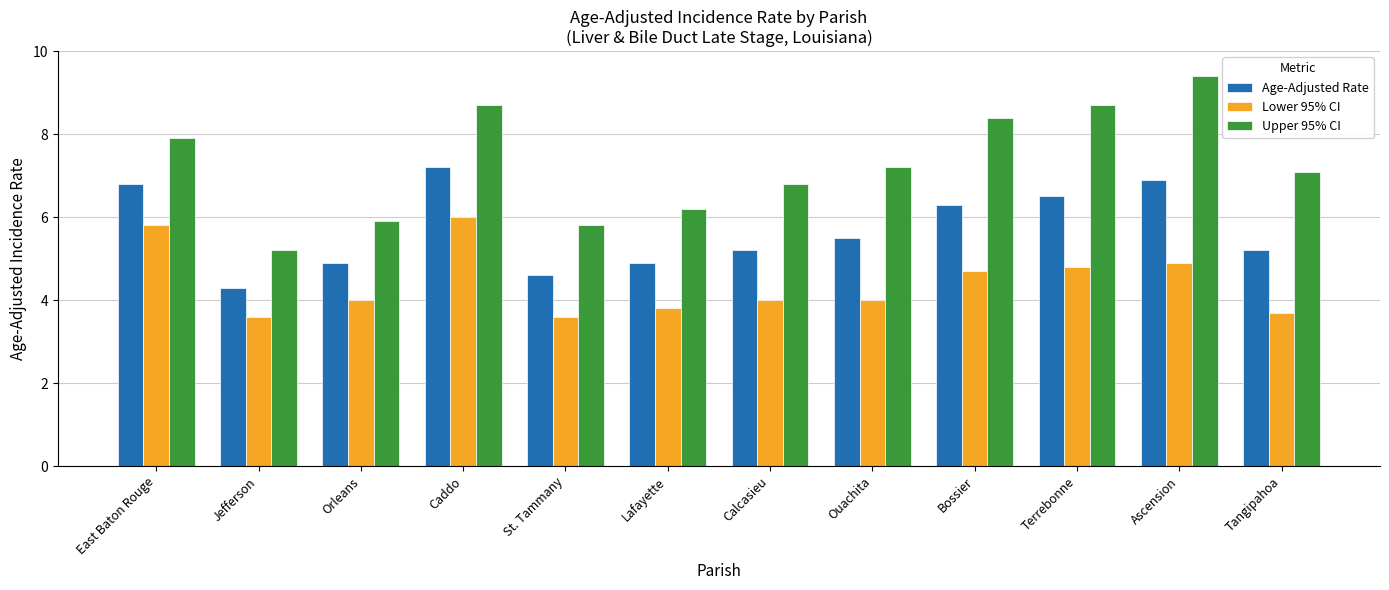

What are all the series names shown in the legend?

Age-Adjusted Rate, Lower 95% CI, Upper 95% CI